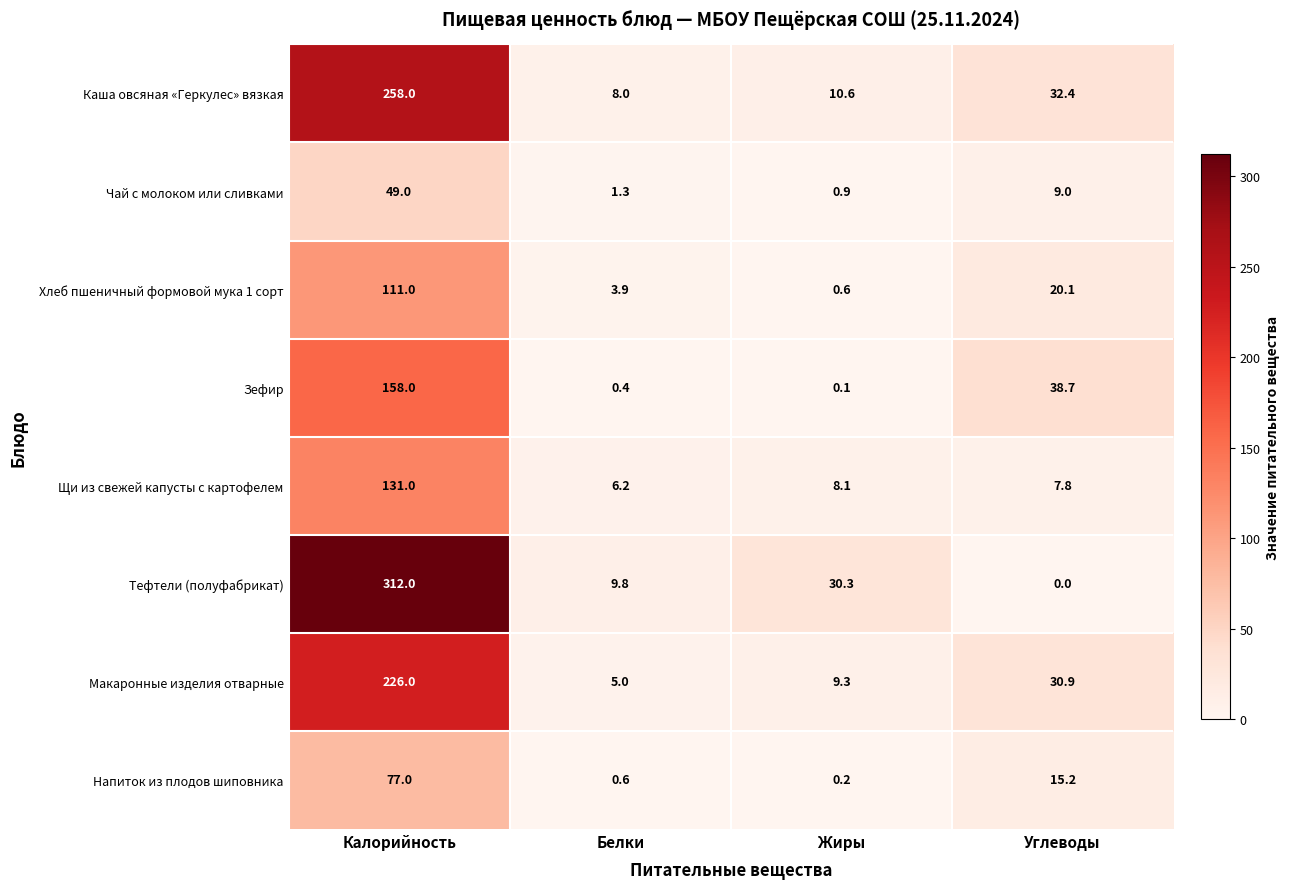

What is the difference between the Зефир values at Белки and Калорийность?

157.6